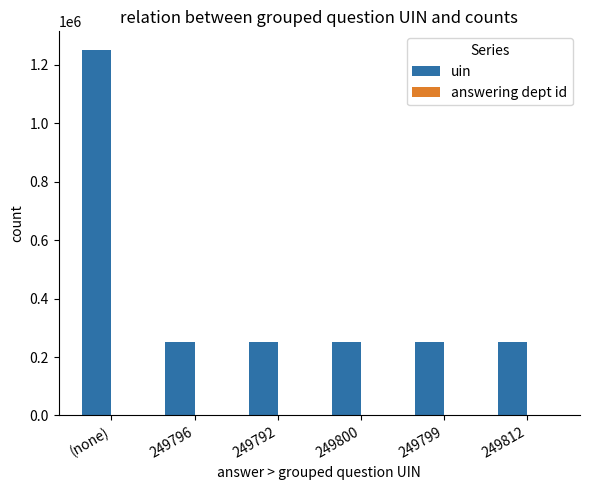

Does the chart contain stacked bars?

No